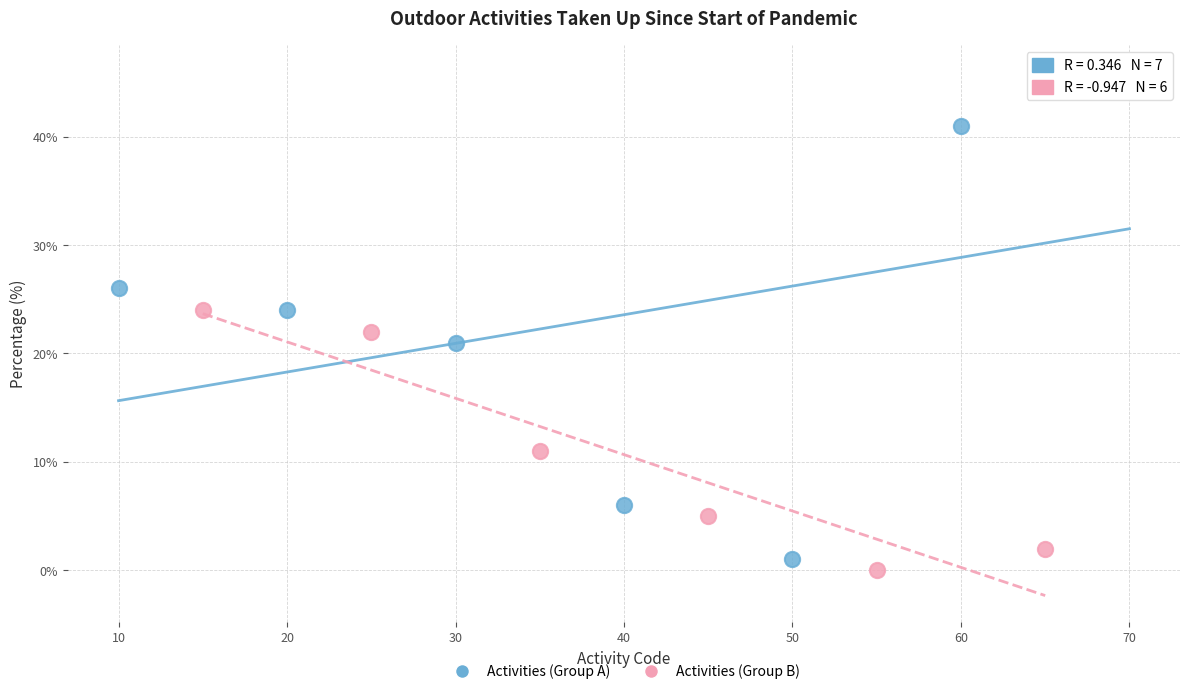

What are all the series names shown in the legend?

Activities (Group A), Activities (Group B)